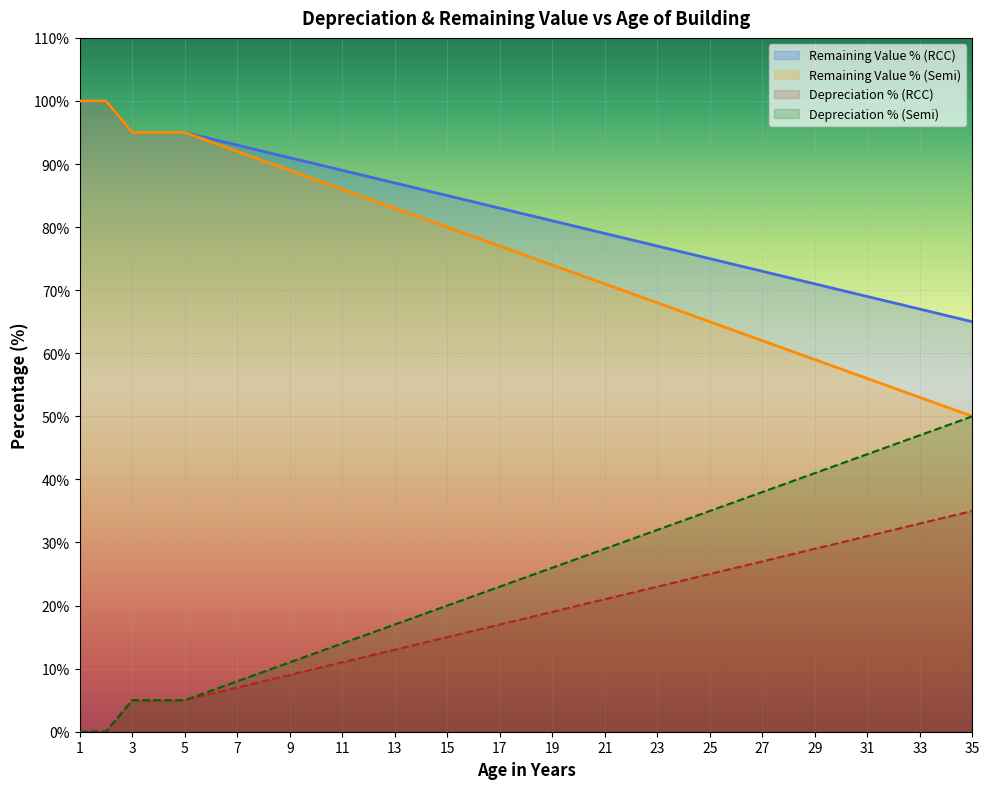

Rank the categories by Age in years (RCC) value from lowest to highest.

35, 34, 33, 32, 31, 30, 29, 28, 27, 26, 25, 24, 23, 22, 21, 20, 19, 18, 17, 16, 15, 14, 13, 12, 11, 10, 9, 8, 7, 6, 3, 4, 5, 1, 2